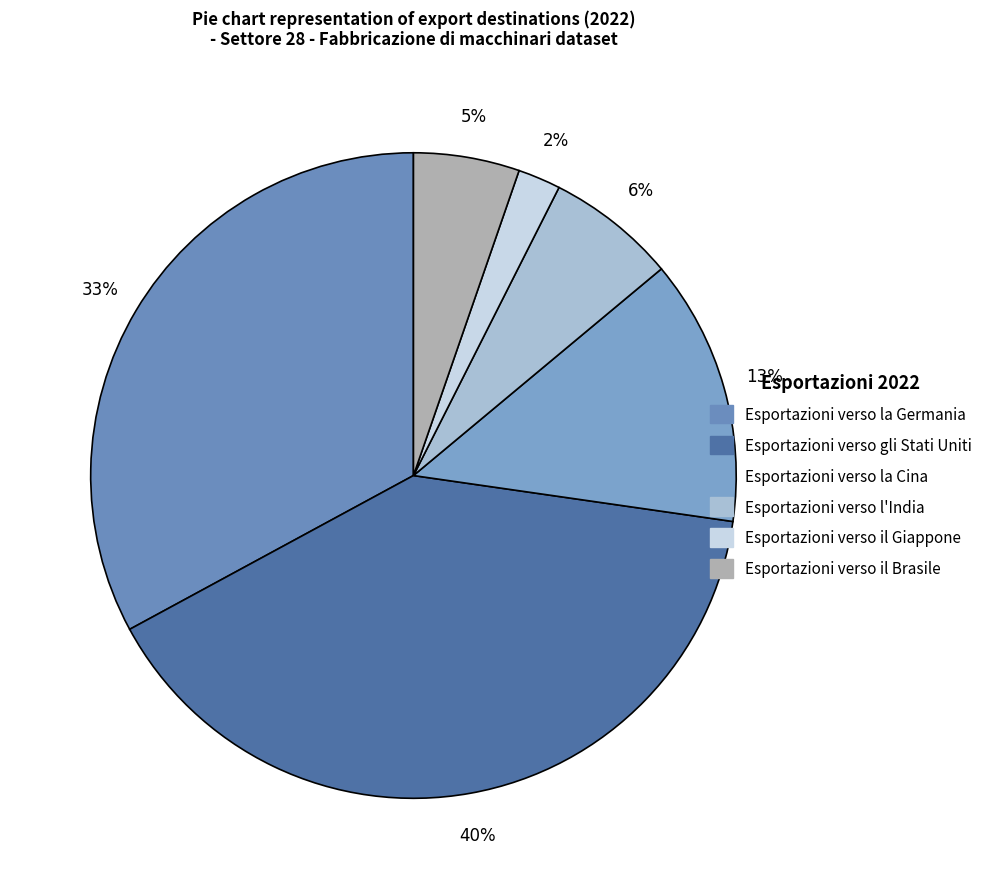

The Esportazioni verso l'India slice represents 6% of the pie. True or false?

True